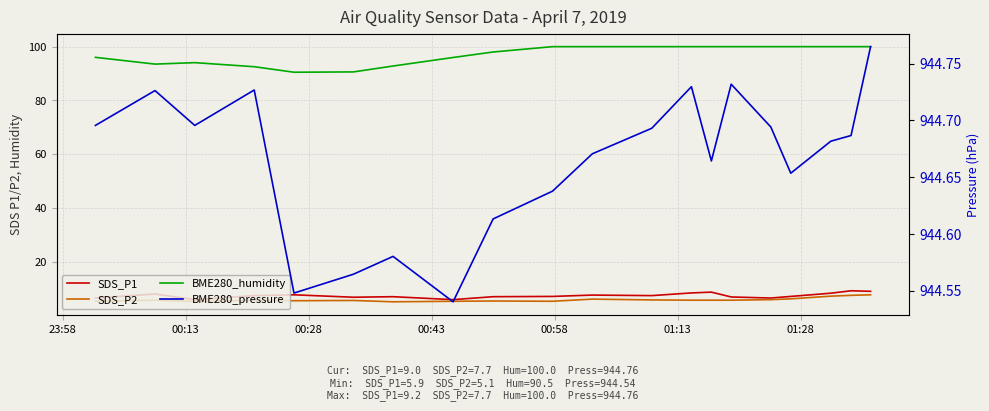

How many lines are shown in the chart?

4